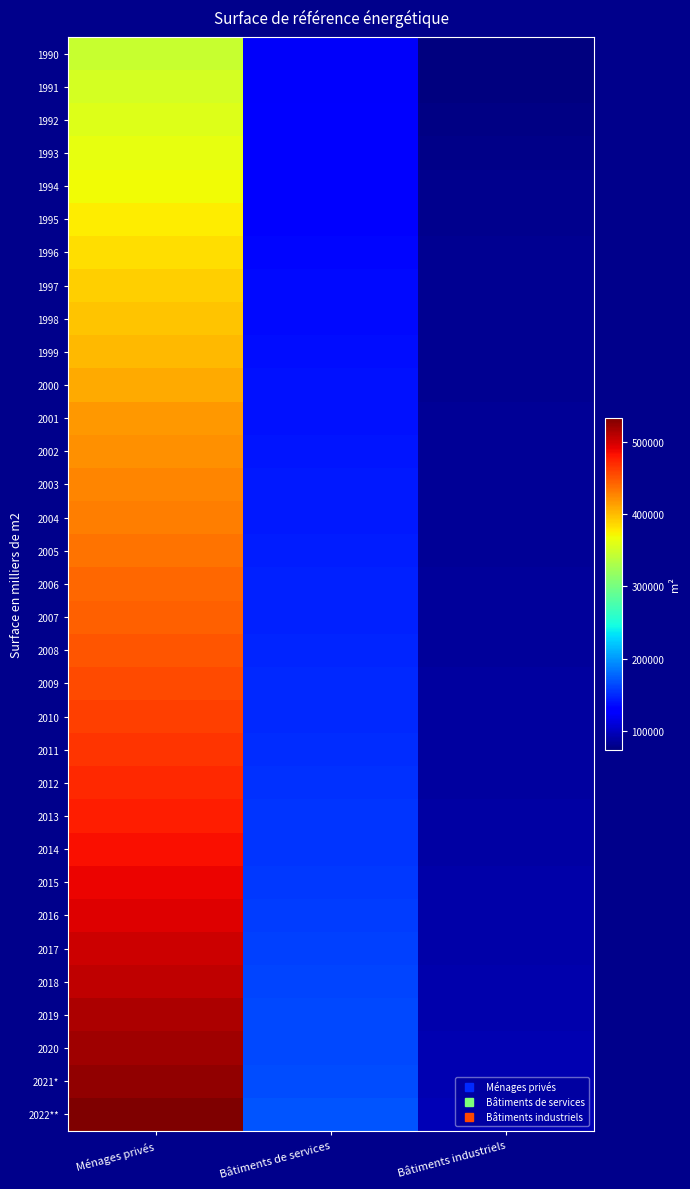

What is the spread (max minus min) of values at Bâtiments industriels?

21862